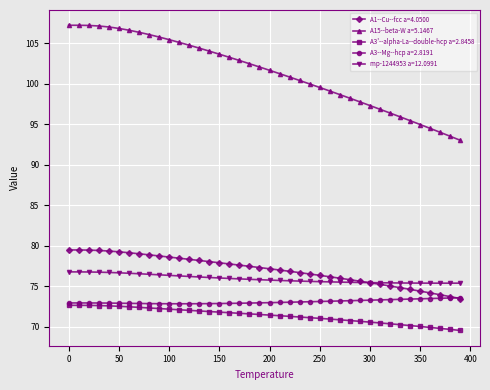

What is the maximum value shown in the chart?

107.2